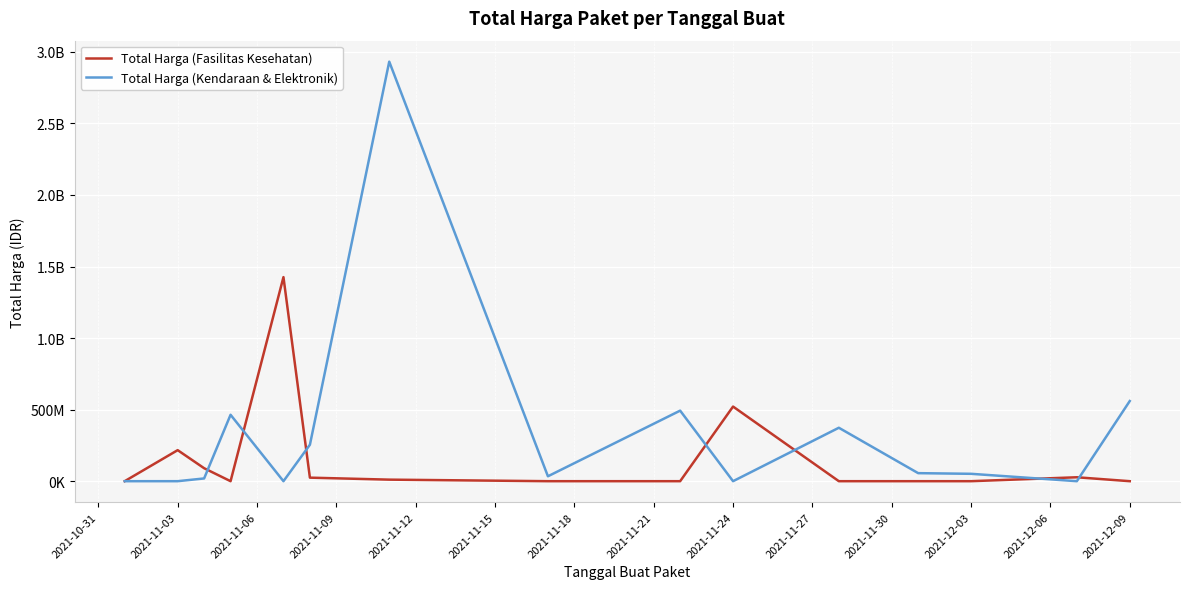

Does the chart have visible grid lines?

Yes